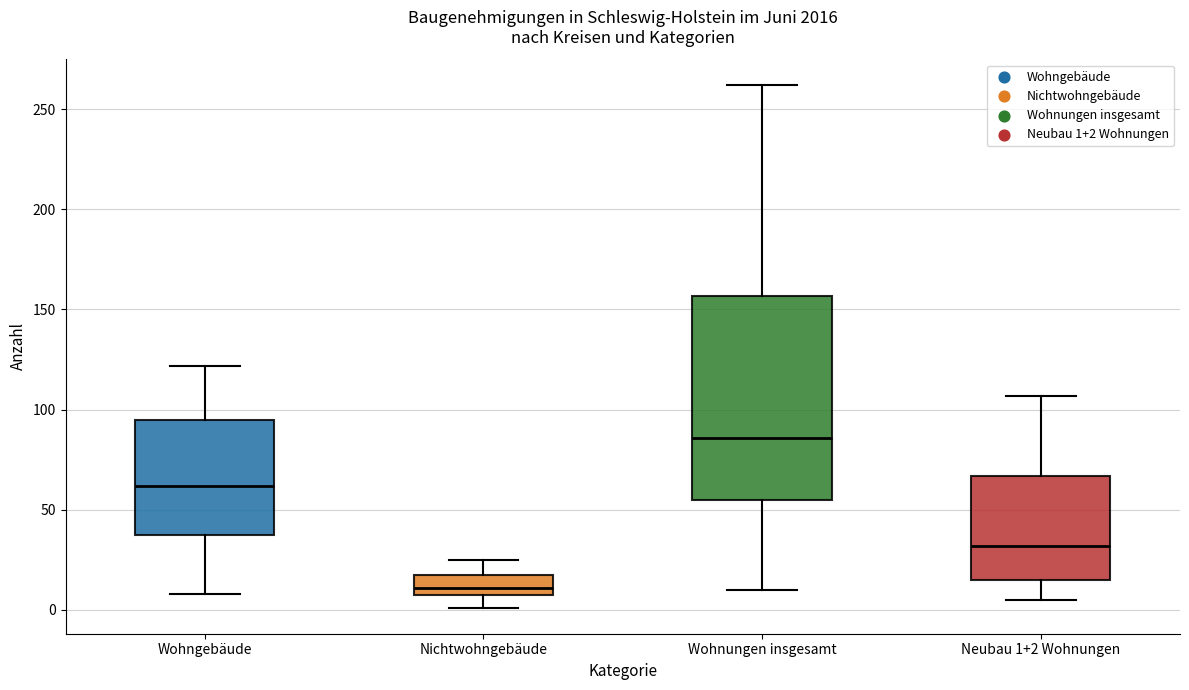

Reading left to right, transcribe this box plot: for each box, give where its median line is, the range the box spans, and where its two whiskers end, as read against the y-axis. The values are not printed on the chart, so give them approximately, as read against the axis.

Wohngebäude: median 60, box 40 to 95, whiskers 10 to 120
Nichtwohngebäude: median 10 (just above the box's lower edge), box 10 to 20, whiskers 0 to 25
Wohnungen insgesamt: median 85, box 55 to 155, whiskers 10 to 260
Neubau 1+2 Wohnungen: median 30, box 15 to 65, whiskers 5 to 105